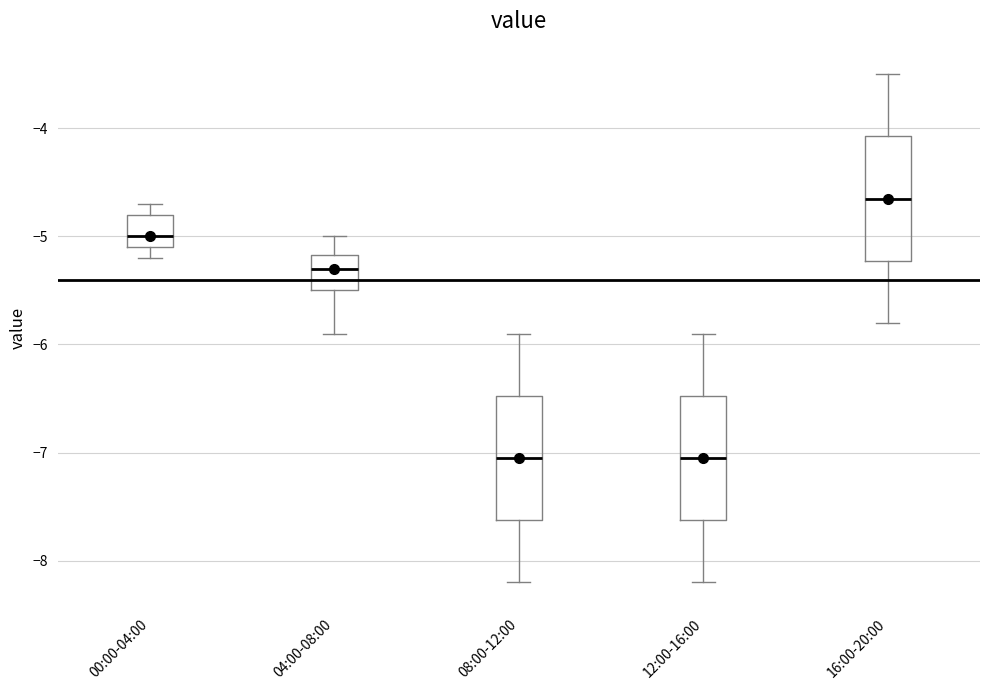

Where does the lower whisker of the box for 12:00-16:00 end on the y-axis? The values are not printed on the chart, so give them approximately, as read against the axis.

-8.2